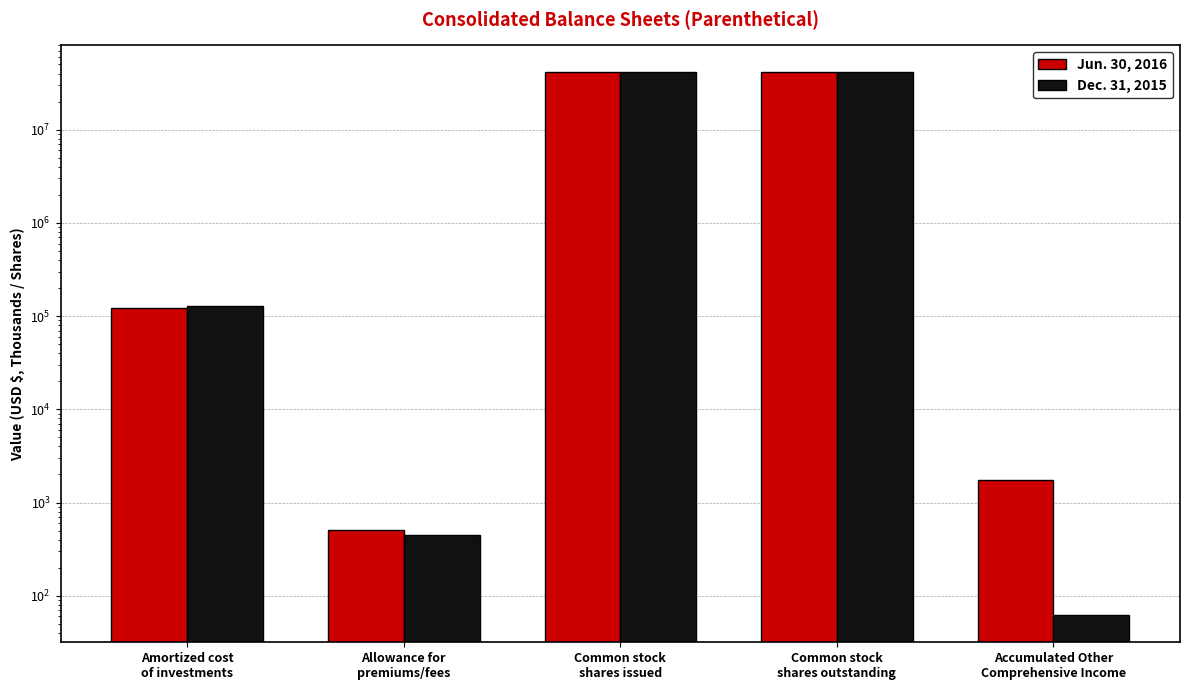

Which category has the highest value in the Jun. 30, 2016 series?

Common stock
shares issued